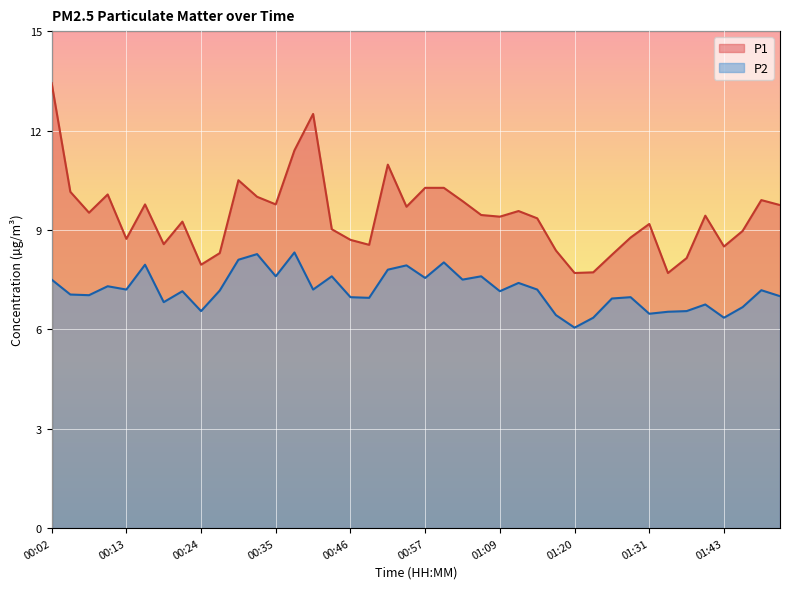

Reading left to right, list all the values displayed in this chart.

P1: 13.4	10.2	9.5	10.1	8.7	9.8	8.6	9.2	8.0	8.3	10.5	10.0	9.8	11.4	12.5	9.0	8.7	8.6	11.0	9.7	10.3	10.3	9.9	9.4	9.4	9.6	9.3	8.4	7.7	7.7	8.2	8.8	9.2	7.7	8.2	9.4	8.5	9.0	9.9	9.8
P2: 7.5	7.0	7.0	7.3	7.2	8.0	6.8	7.2	6.5	7.2	8.1	8.3	7.6	8.3	7.2	7.6	7.0	7.0	7.8	7.9	7.5	8.0	7.5	7.6	7.2	7.4	7.2	6.4	6.0	6.3	6.9	7.0	6.5	6.5	6.5	6.8	6.3	6.7	7.2	7.0